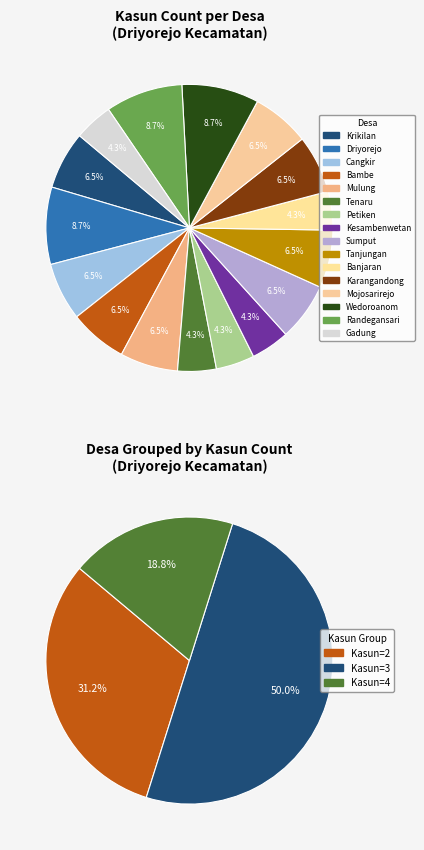

How many segments does this pie chart have?

16